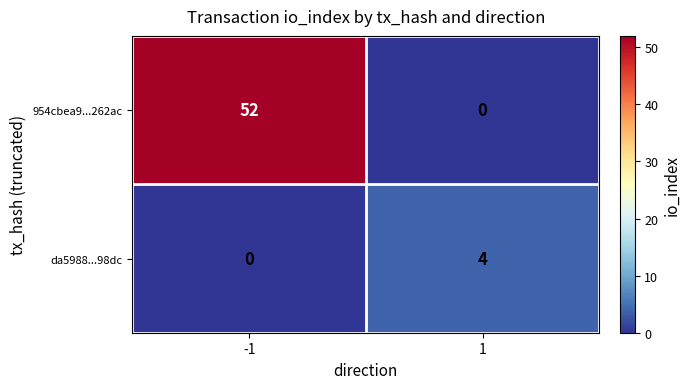

What is the highest value of the 954cbea9...262ac series?

52